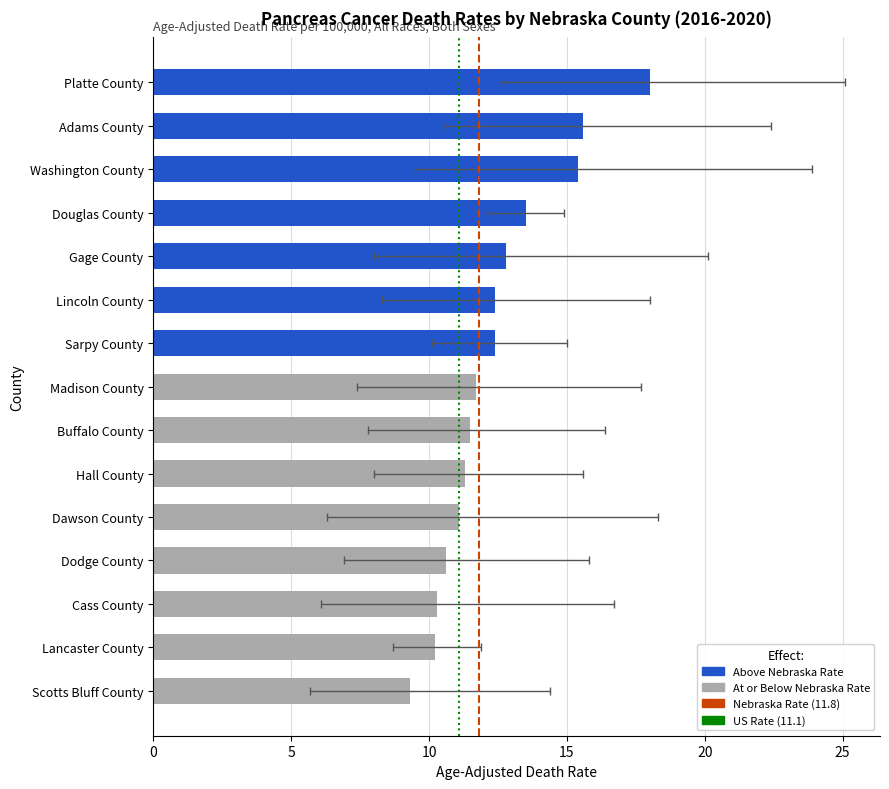

Which series has the largest range (max minus min)?

Upper CI